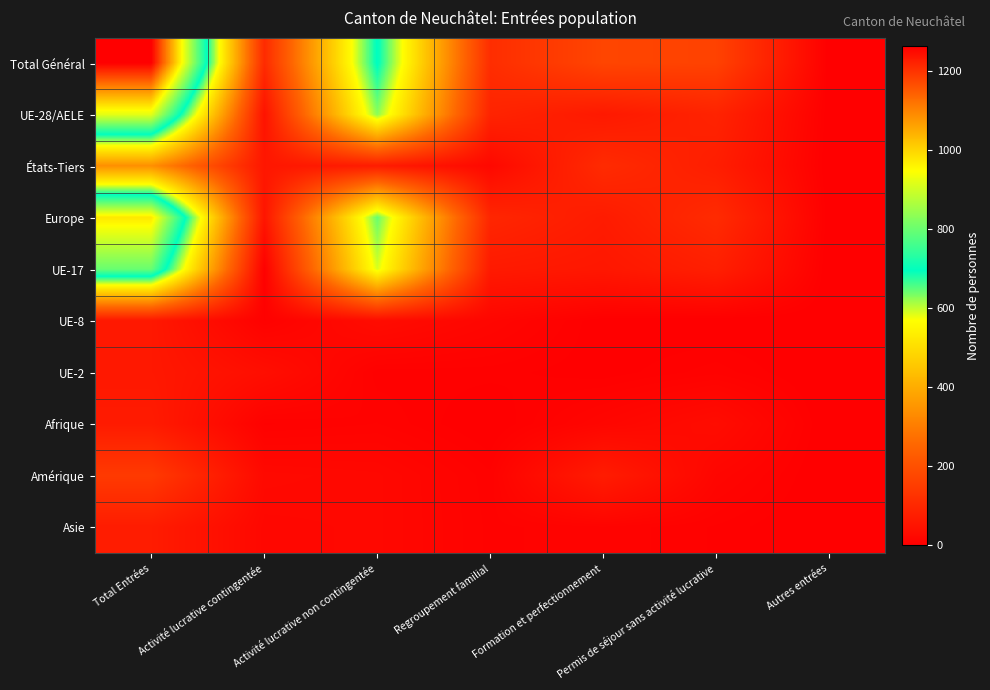

Which label corresponds to the smallest value in the chart?

Autres entrées